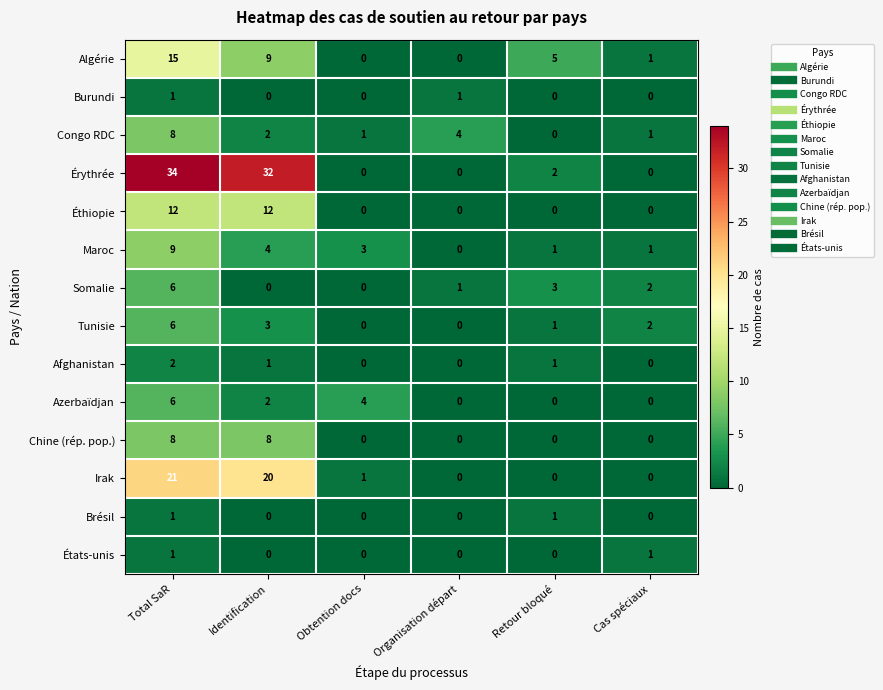

At which label does Érythrée reach its peak?

Total SaR